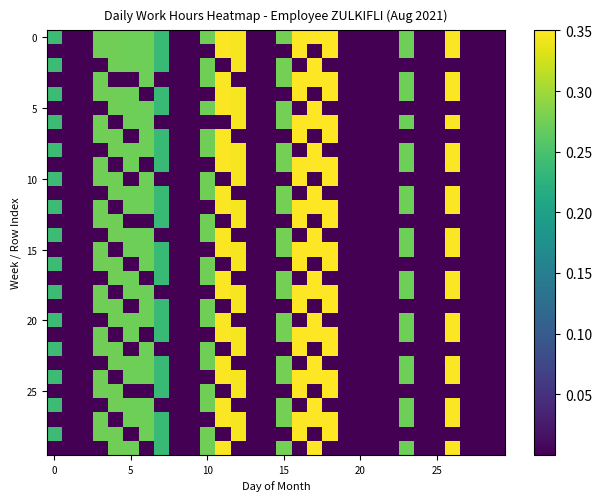

How many series are shown in this chart?

30